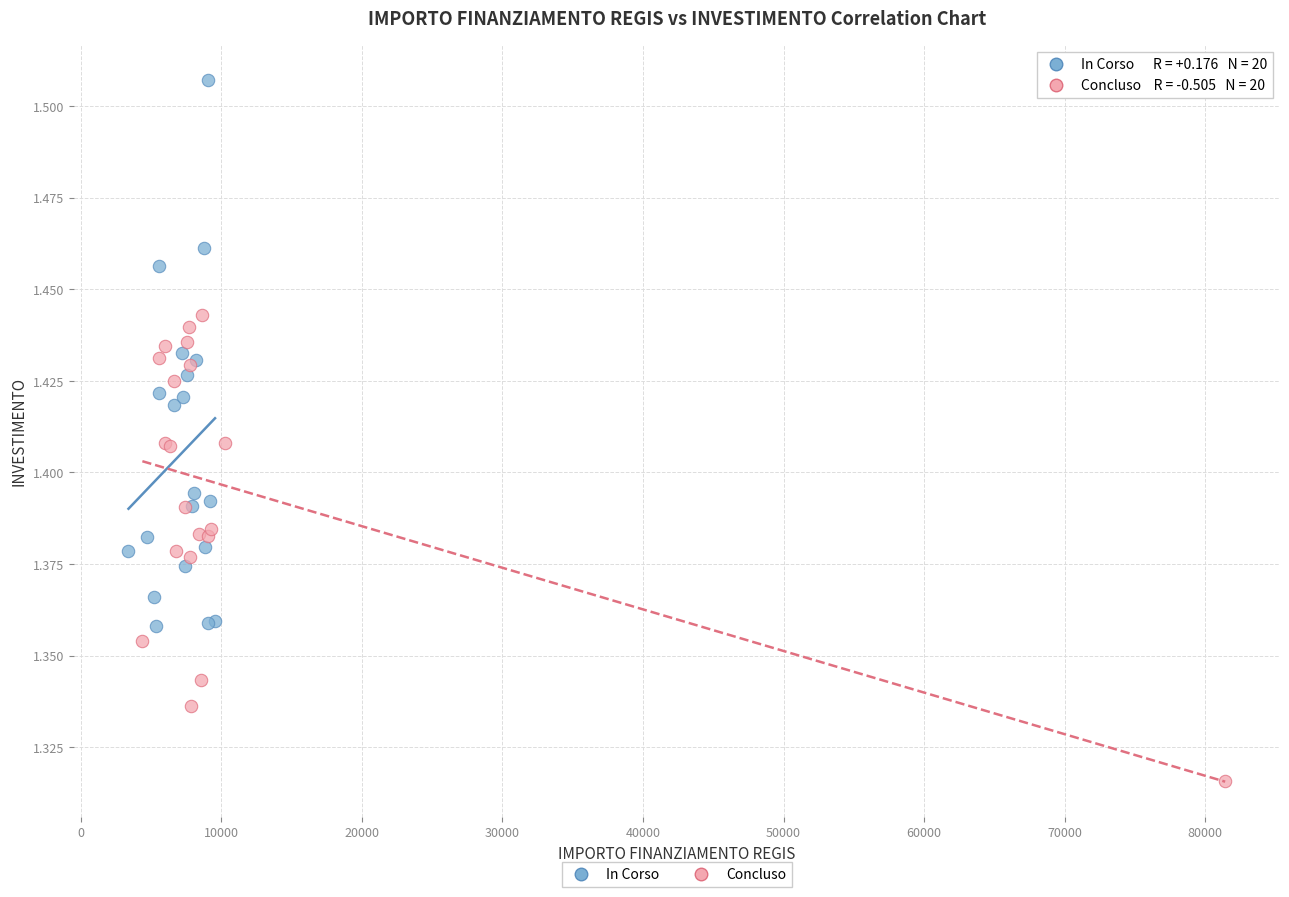

Which series has the largest Y range (max minus min)?

In Corso